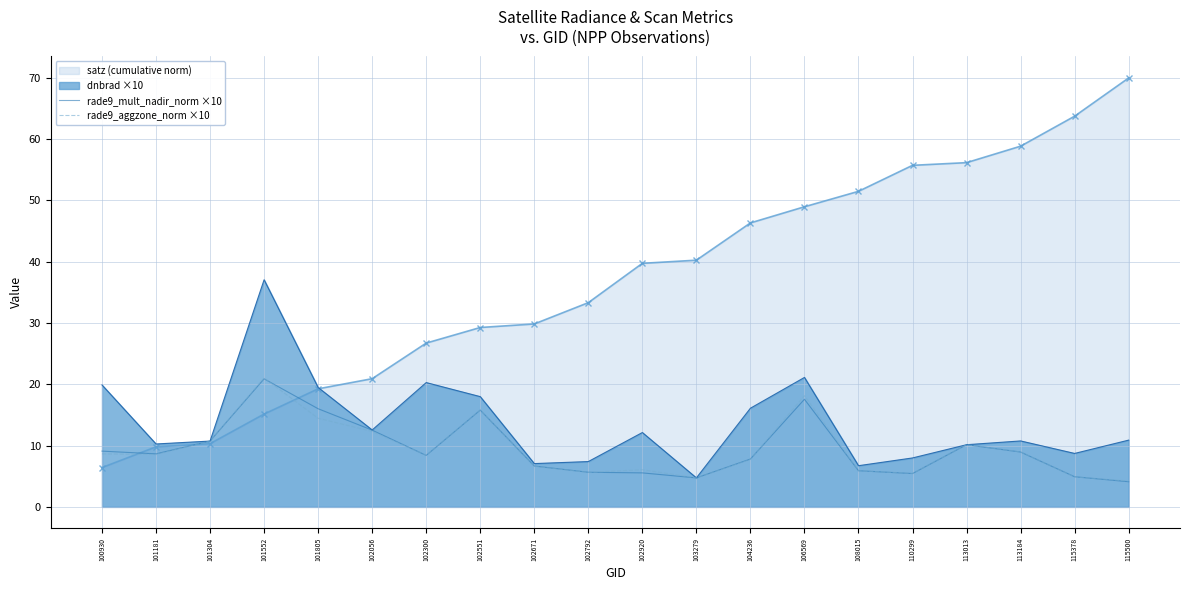

Is it true that rade9_aggzone_norm ×10 equals 8.7 at 110299?

False